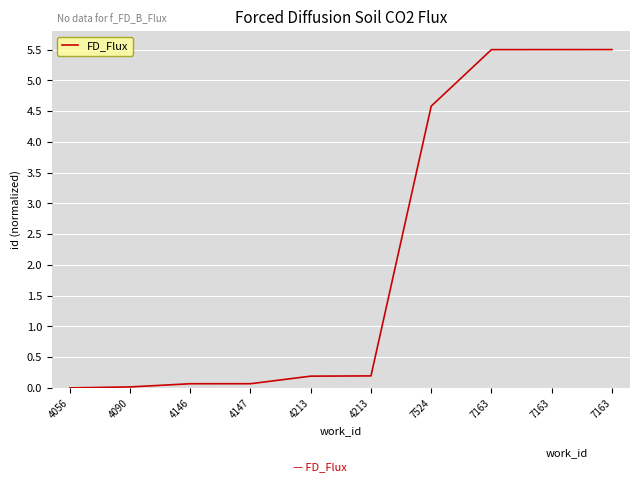

How many lines are shown in the chart?

1